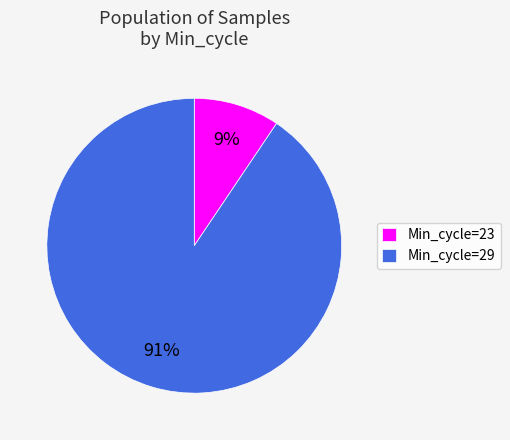

True or false: Min_cycle=29 accounts for 91% of the total.

True